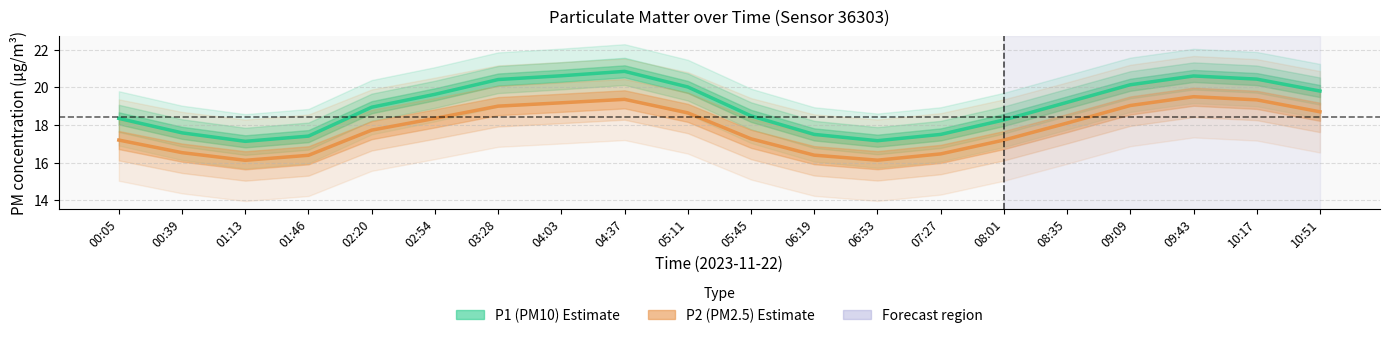

True or false: P2 (PM2.5) has a value of 17.7 at 02:20.

True